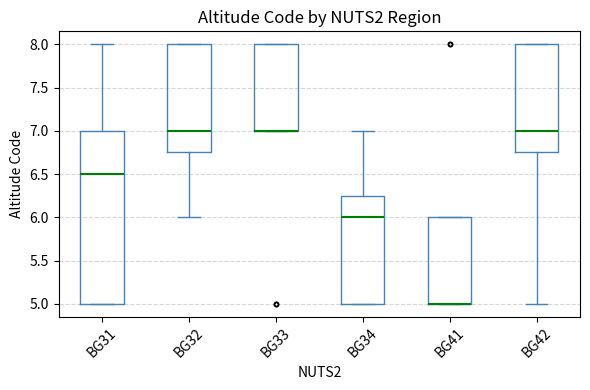

Reading left to right, read every box against the y-axis: the position of its median line, the range the box covers, and the ends of its whiskers. The values are not printed on the chart, so give them approximately, as read against the axis.

BG31: median 6.50, box 5.00 to 7.00, whiskers 5.00 to 8.00
BG32: median 7.00, box 6.75 to 8.00, whiskers 6.00 to 8.00
BG33: median 7.00 (drawn on the box's lower edge), box 7.00 to 8.00, whiskers 7.00 to 8.00
BG34: median 6.00, box 5.00 to 6.25, whiskers 5.00 to 7.00
BG41: median 5.00 (drawn on the box's lower edge), box 5.00 to 6.00, whiskers 5.00 to 6.00
BG42: median 7.00, box 6.75 to 8.00, whiskers 5.00 to 8.00